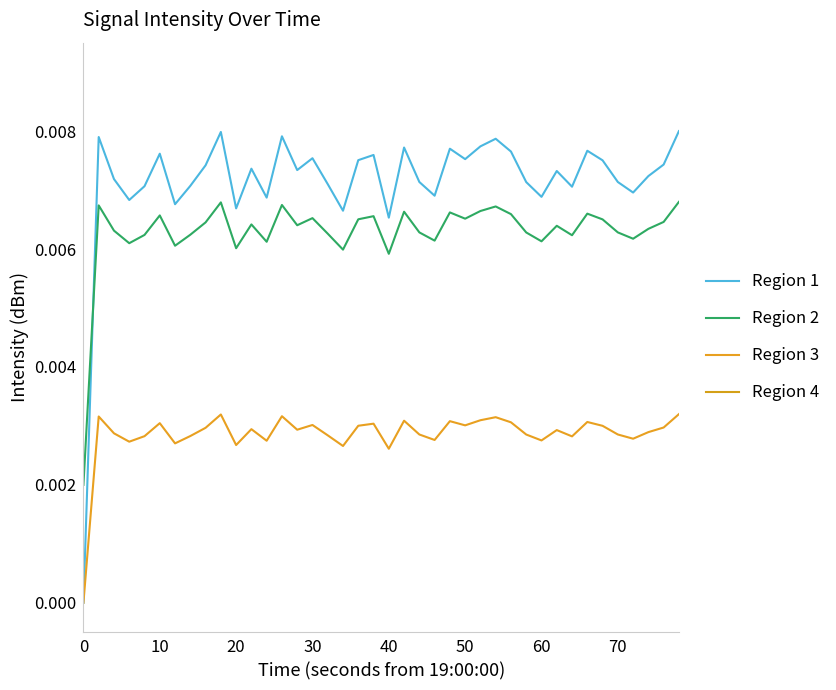

True or false: Region 2 and Region 1 intersect in this chart.

True